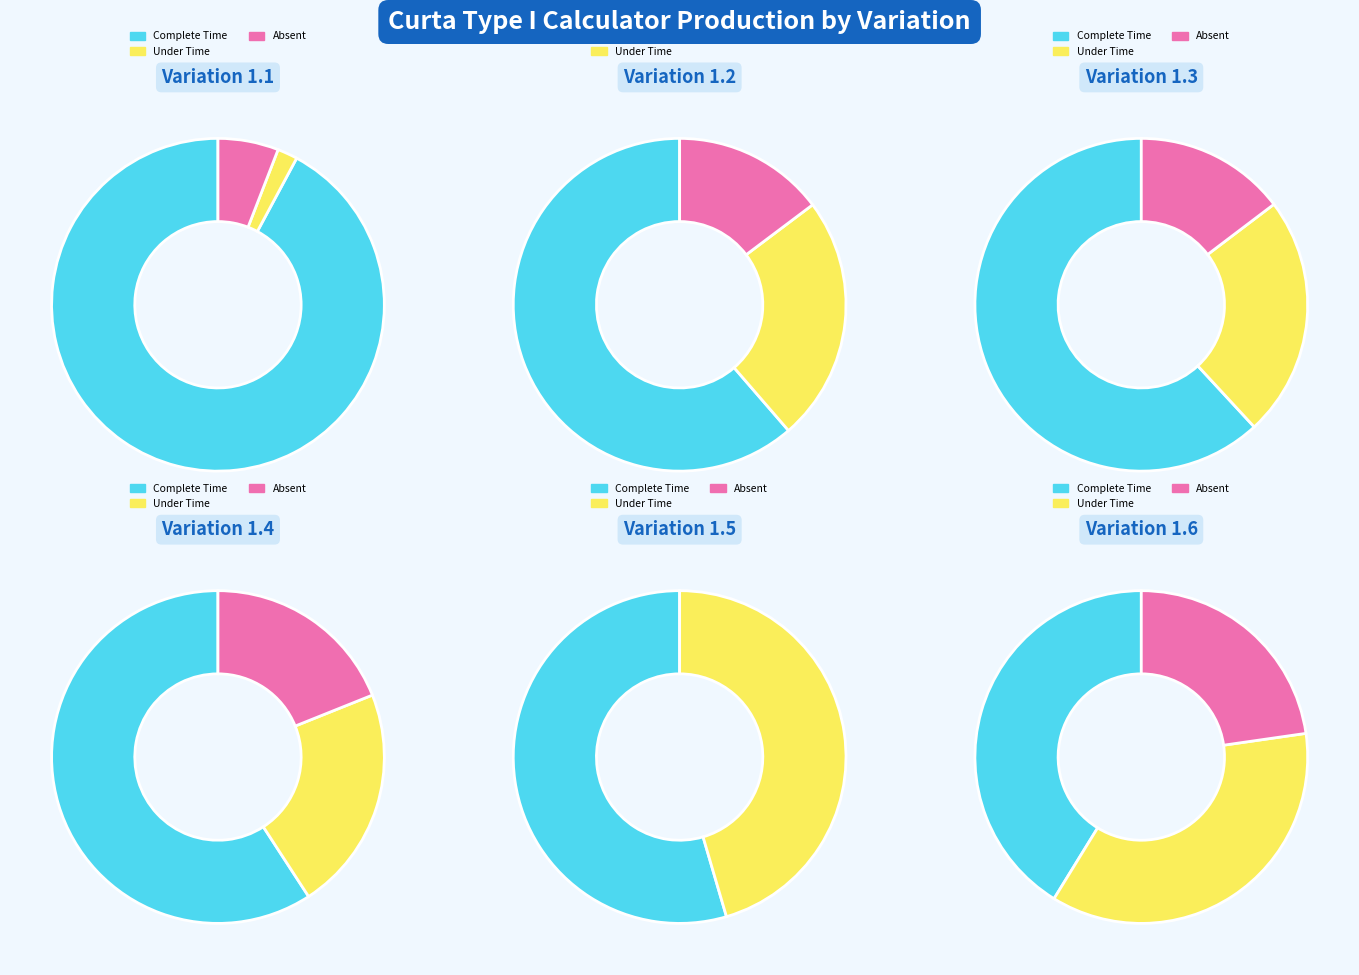

What percentage is the 1.1 slice, to the nearest percent?

6%